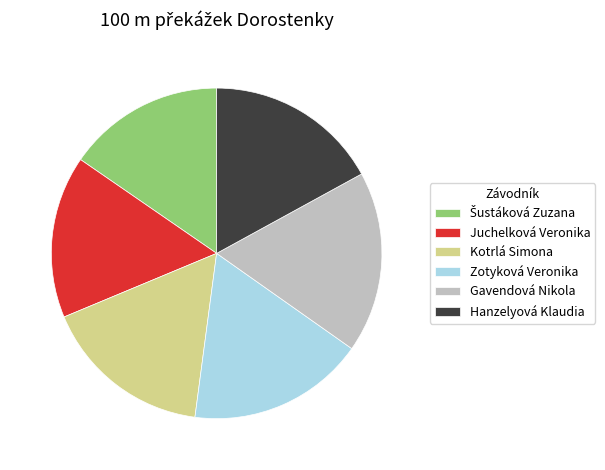

Approximately how many times larger is the value at Gavendová Nikola compared to Juchelková Veronika?

1.1